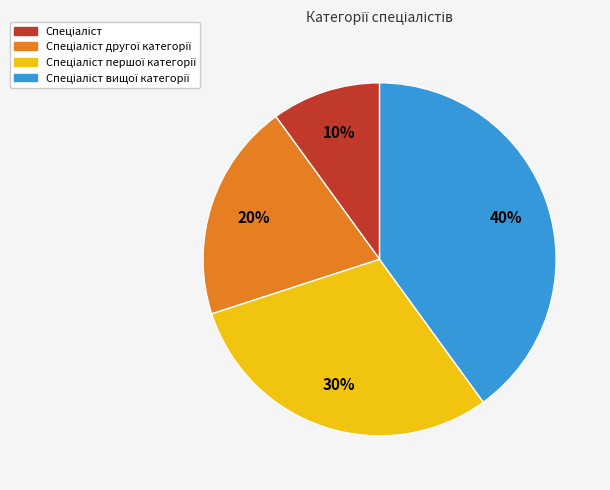

Does any single category account for the majority?

No